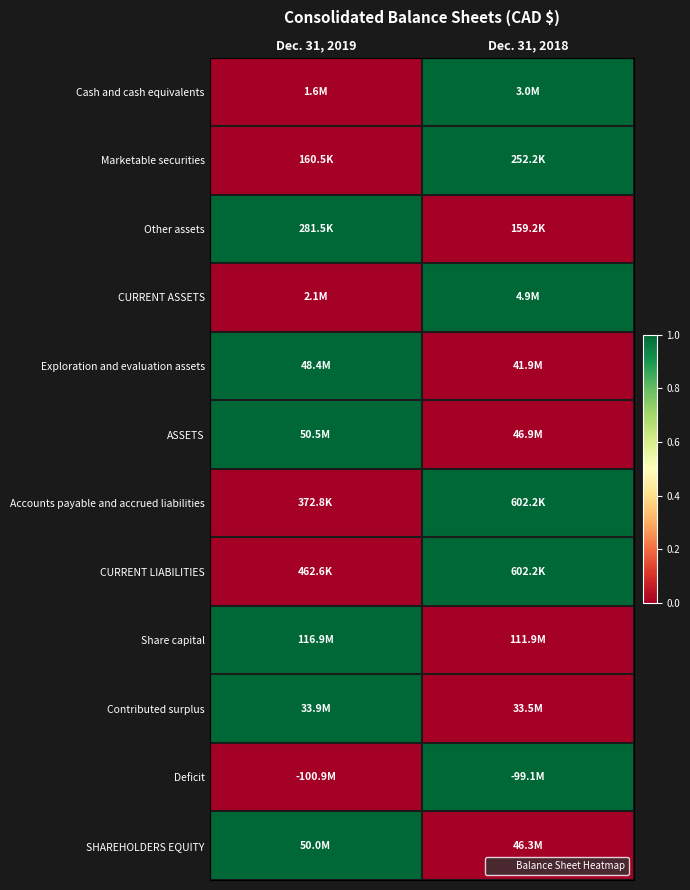

Reading left to right, what are all the values shown in this chart?

Cash and cash equivalents: Dec. 31, 2019=0	Dec. 31, 2018=1
Marketable securities: Dec. 31, 2019=0	Dec. 31, 2018=1
Other assets: Dec. 31, 2019=1	Dec. 31, 2018=0
CURRENT ASSETS: Dec. 31, 2019=0	Dec. 31, 2018=1
Exploration and evaluation assets: Dec. 31, 2019=1	Dec. 31, 2018=0
ASSETS: Dec. 31, 2019=1	Dec. 31, 2018=0
Accounts payable and accrued liabilities: Dec. 31, 2019=0	Dec. 31, 2018=1
CURRENT LIABILITIES: Dec. 31, 2019=0	Dec. 31, 2018=1
Share capital: Dec. 31, 2019=1	Dec. 31, 2018=0
Contributed surplus: Dec. 31, 2019=1	Dec. 31, 2018=0
Deficit: Dec. 31, 2019=0	Dec. 31, 2018=1
SHAREHOLDERS EQUITY: Dec. 31, 2019=1	Dec. 31, 2018=0